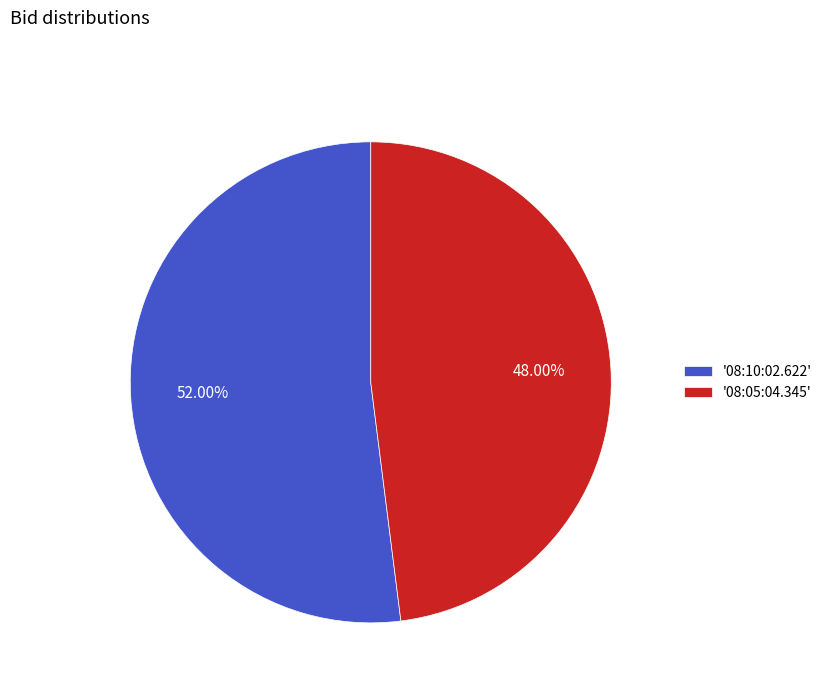

Rank the categories by value from lowest to highest.

'08:05:04.345', '08:10:02.622'